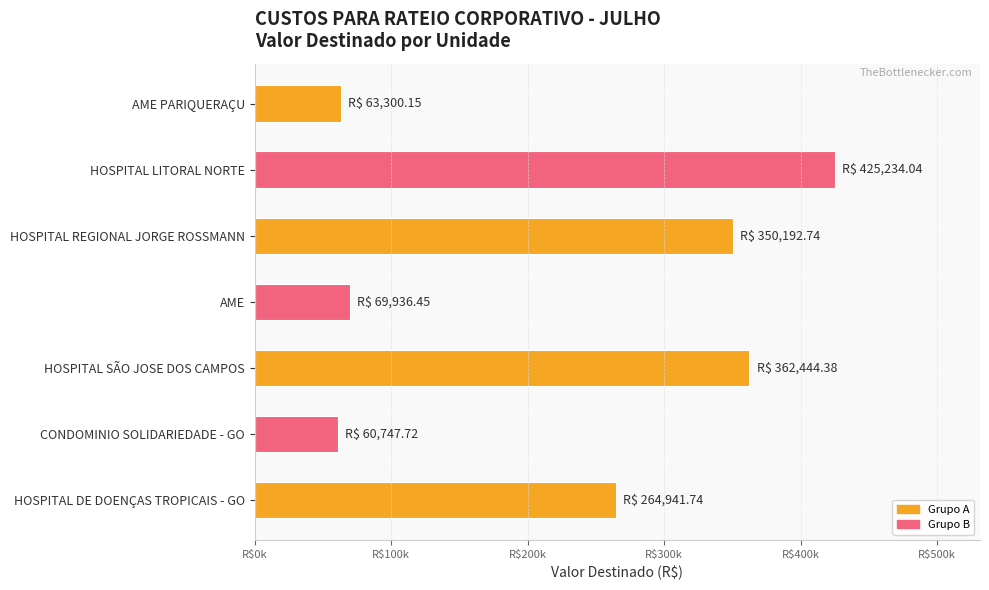

Are the bars horizontal?

Yes